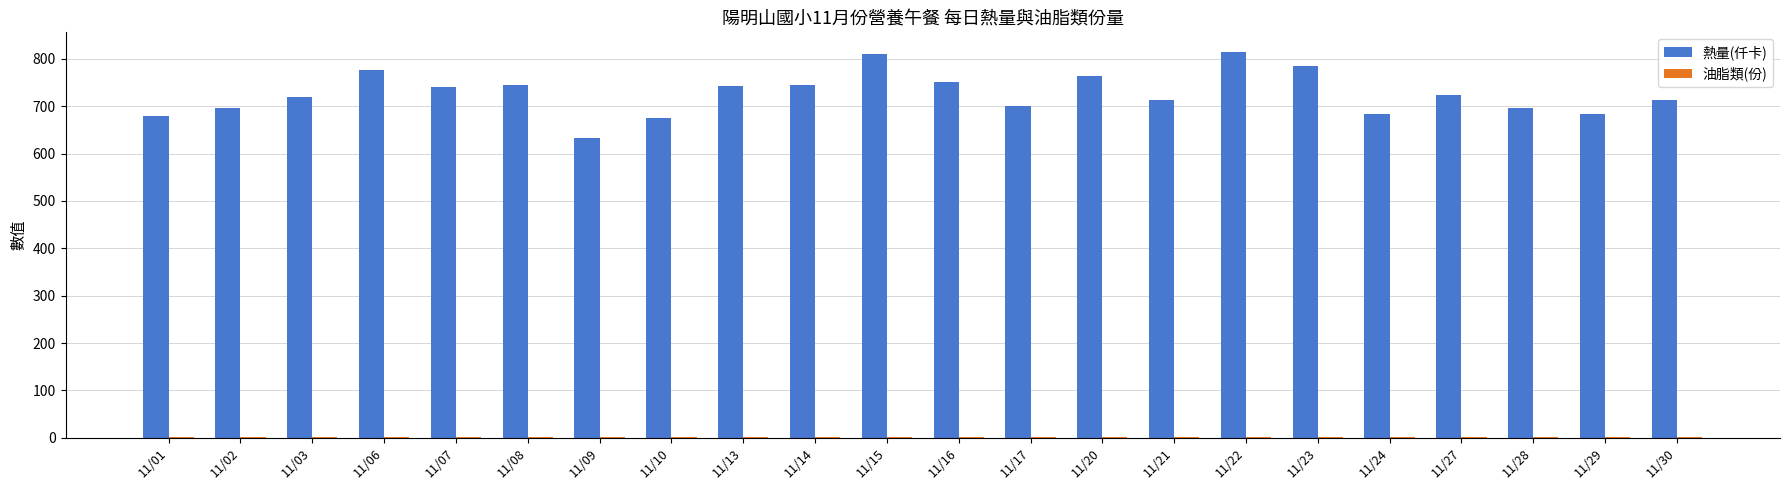

What is the sum of all 熱量(仟卡) values?

15982.9